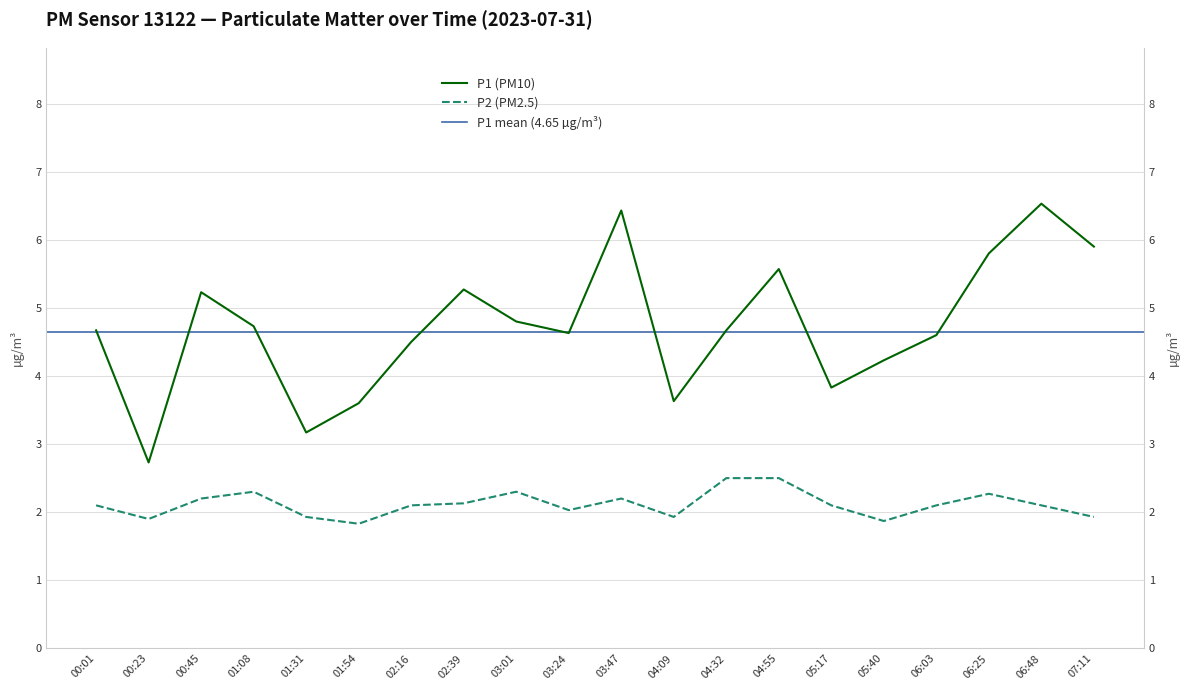

What is the difference between the second highest and minimum values in the P1 series?

3.7